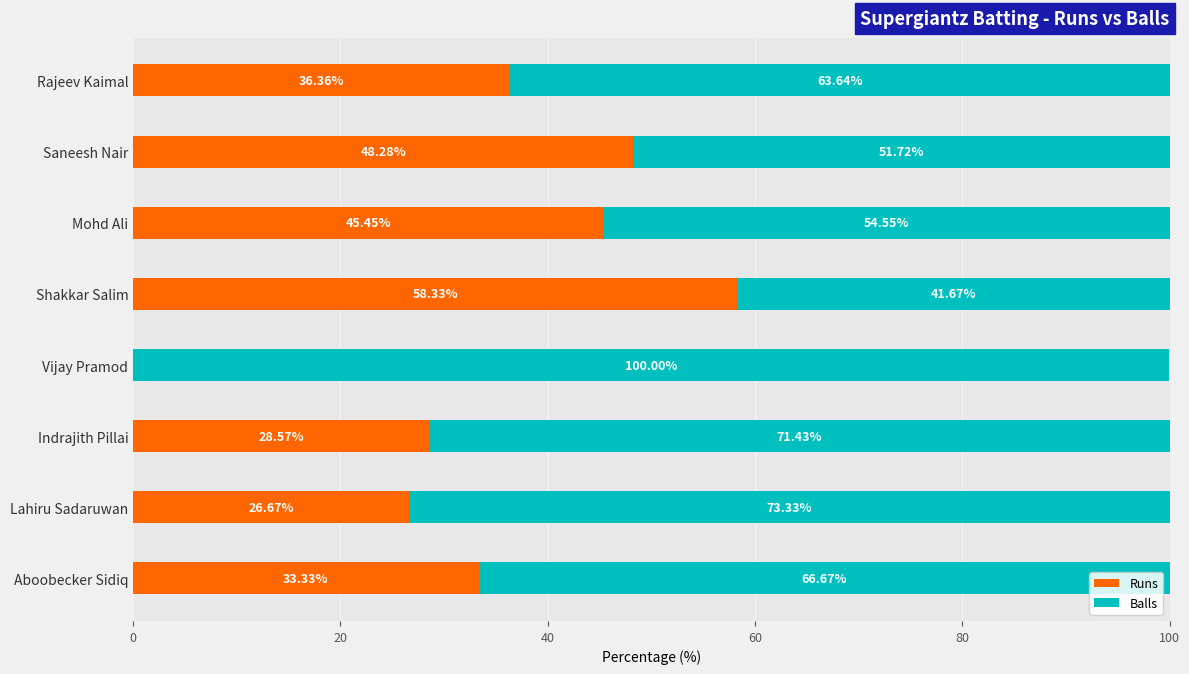

Where is Runs nearest to the value 29?

Indrajith Pillai